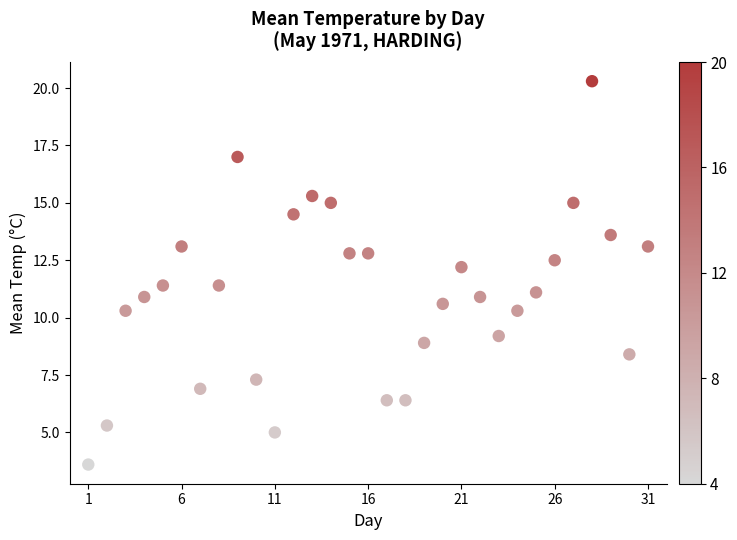

What is the range of Y values (max minus min)?

16.7